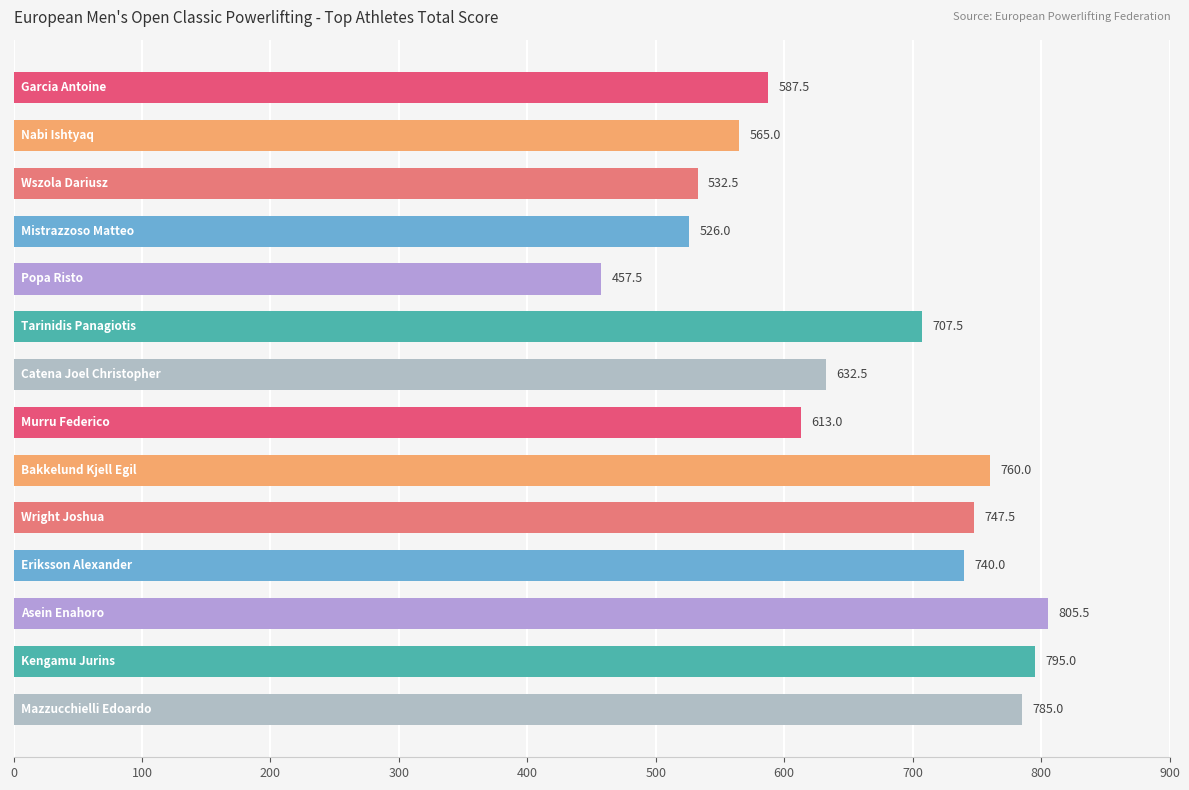

What is the minimum value shown in the chart?

457.5